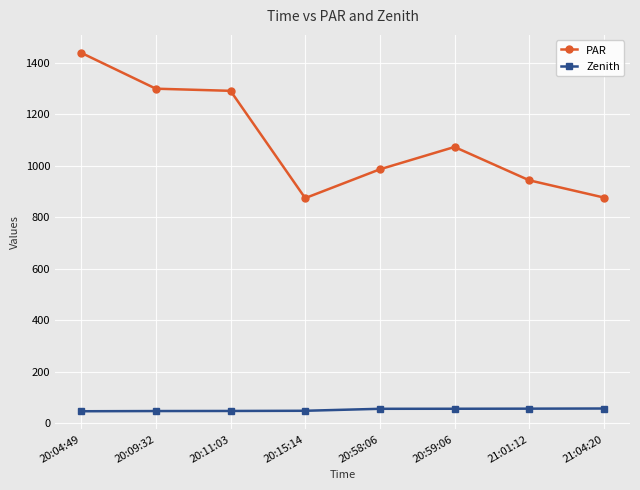

What is the value of the PAR point at the 2nd from the left?

1298.4